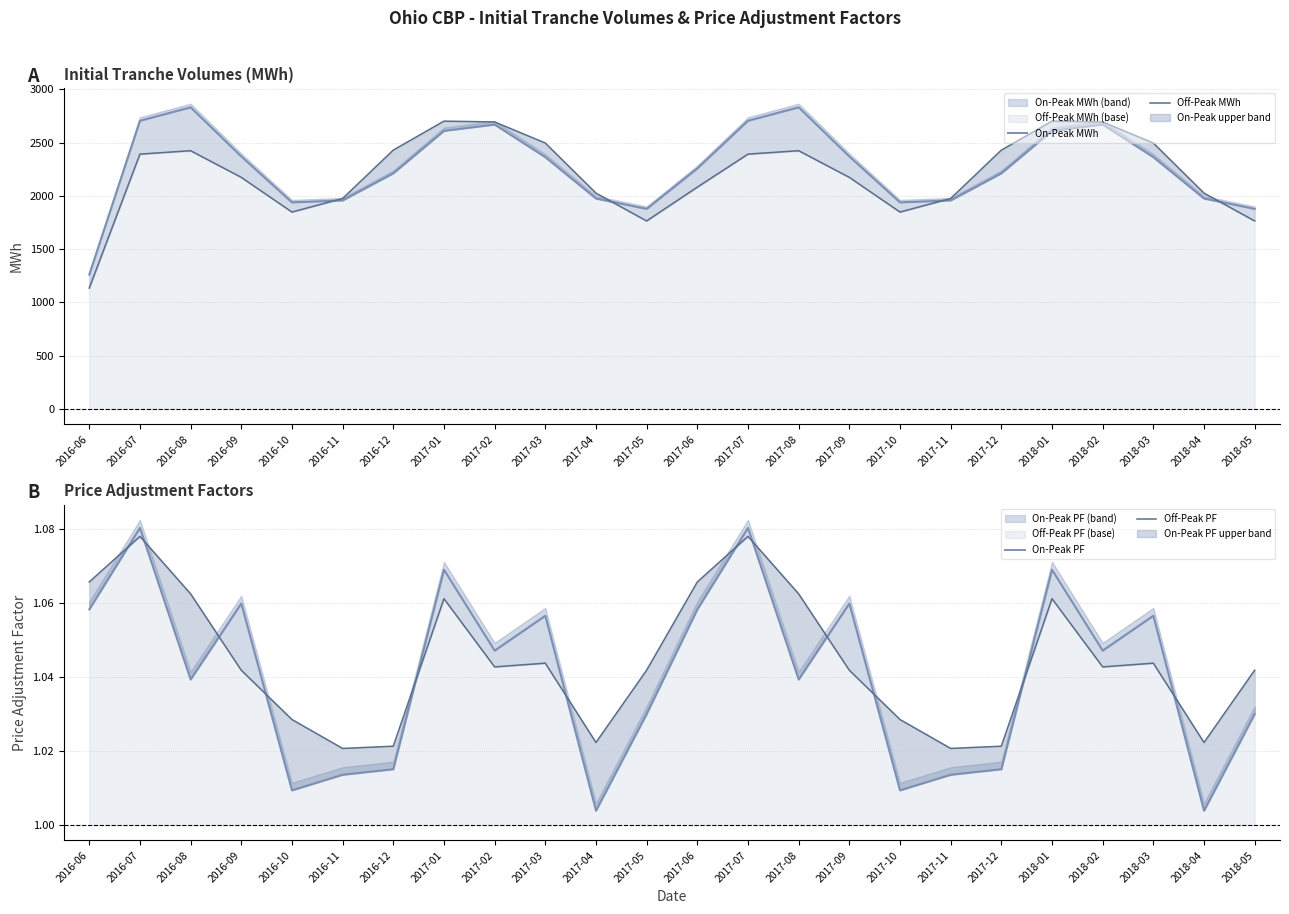

At 2017-09, list the series in order from smallest to largest.

Off-Peak PF, On-Peak PF, Off-Peak MWh, On-Peak MWh